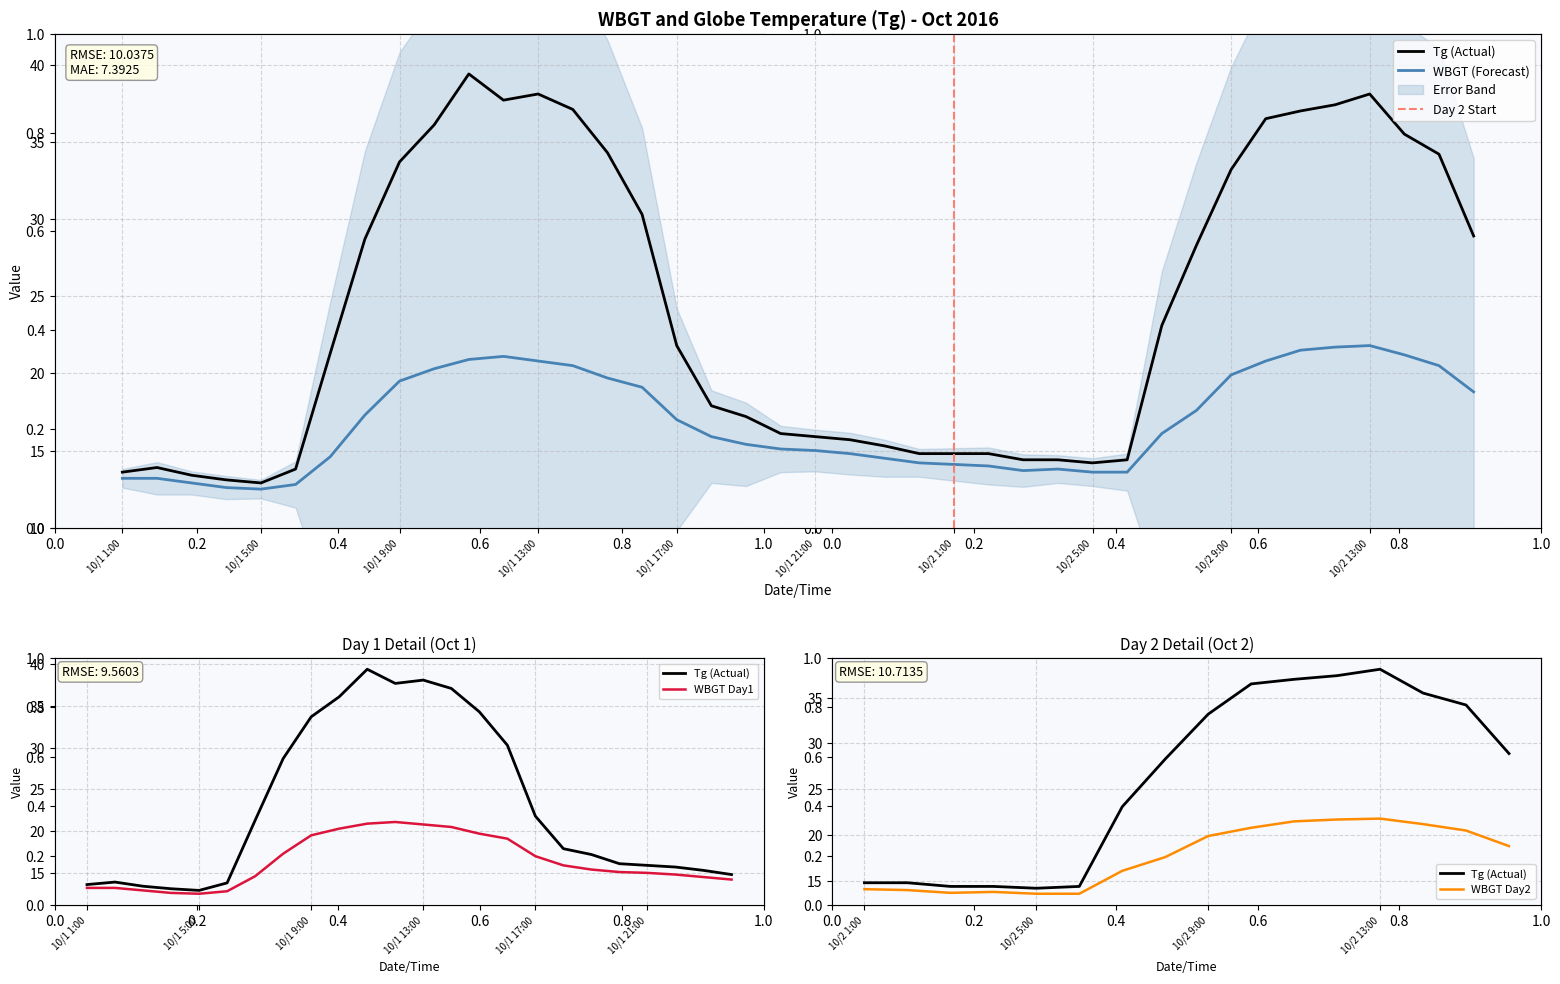

Reading left to right, extract all data points from this chart.

WBGT: 13.2	13.2	12.9	12.6	12.5	12.8	14.6	17.3	19.5	20.3	20.9	21.1	20.8	20.5	19.7	19.1	17.0	15.9	15.4	15.1	15.0	14.8	14.5	14.2	14.1	14.0	13.7	13.8	13.6	13.6	16.1	17.6	19.9	20.8	21.5	21.7	21.8	21.2	20.5	18.8
Tg: 13.6	13.9	13.4	13.1	12.9	13.8	21.3	28.7	33.7	36.1	39.4	37.7	38.1	37.1	34.3	30.3	21.8	17.9	17.2	16.1	15.9	15.7	15.3	14.8	14.8	14.8	14.4	14.4	14.2	14.4	23.1	28.3	33.2	36.5	37.0	37.4	38.1	35.5	34.2	28.9